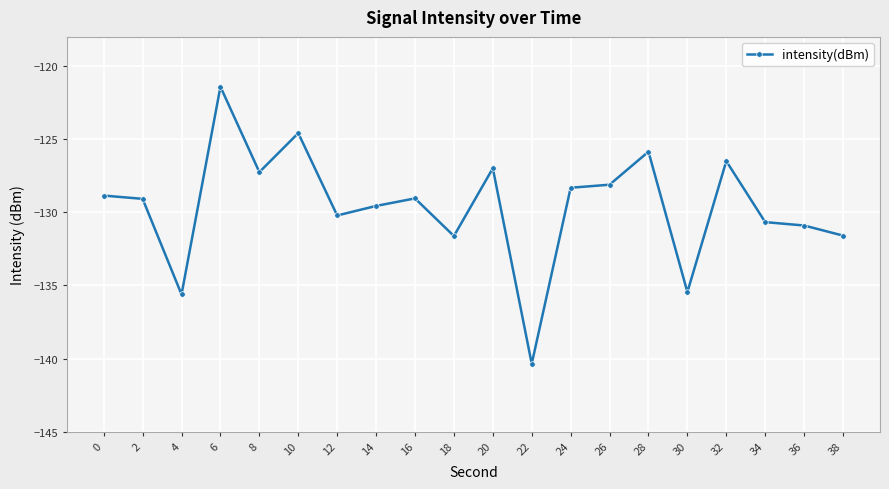

What is the average value?

-129.6